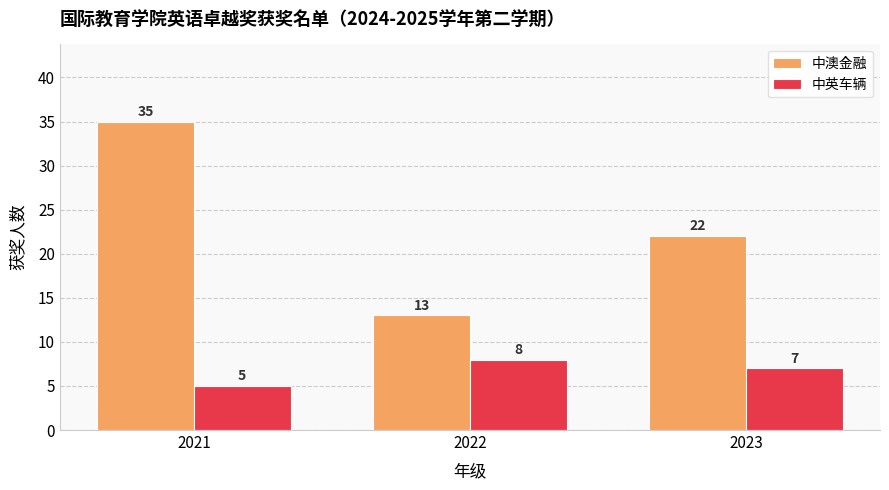

Rank the series by their maximum value, from lowest to highest.

中英车辆, 中澳金融